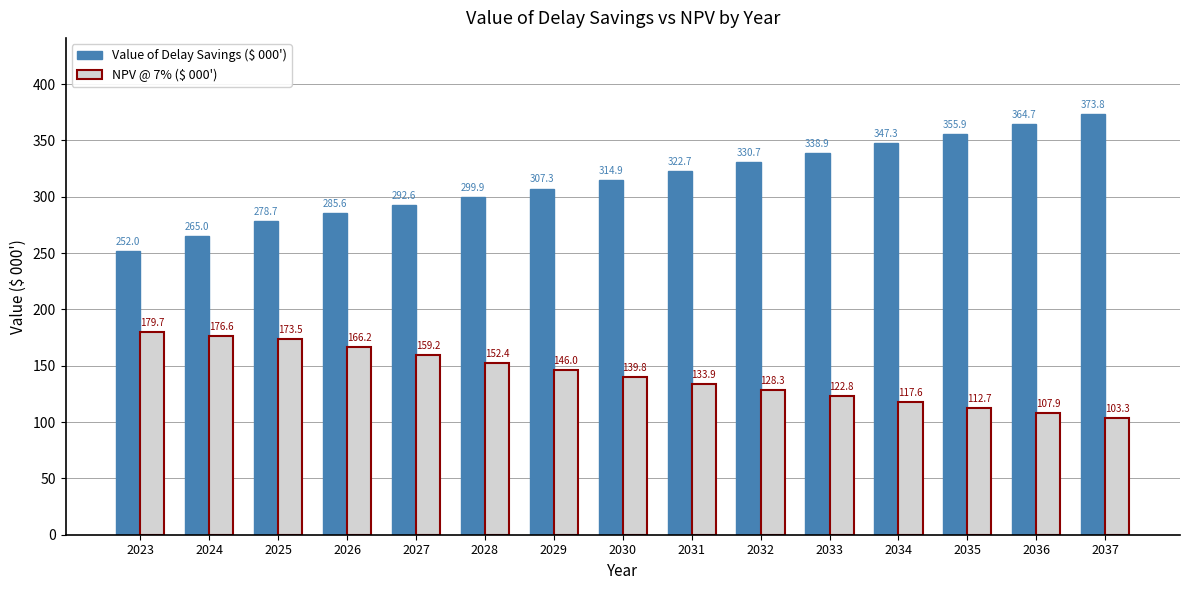

Between 2025 and 2036, which series saw the biggest shift?

Value of Delay Savings ($ 000')